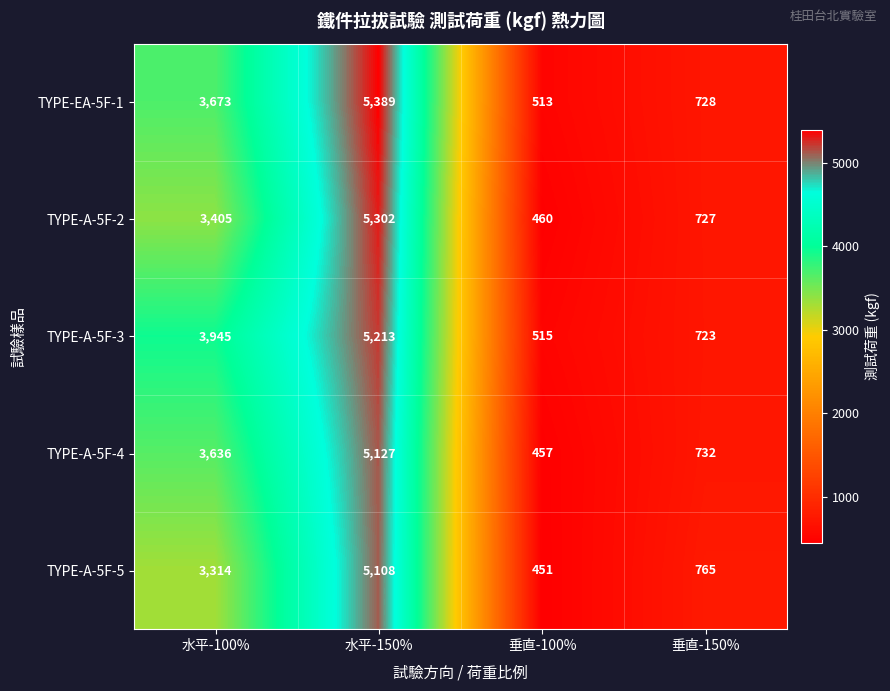

Where is TYPE-A-5F-3 nearest to the value 2864?

水平-100%